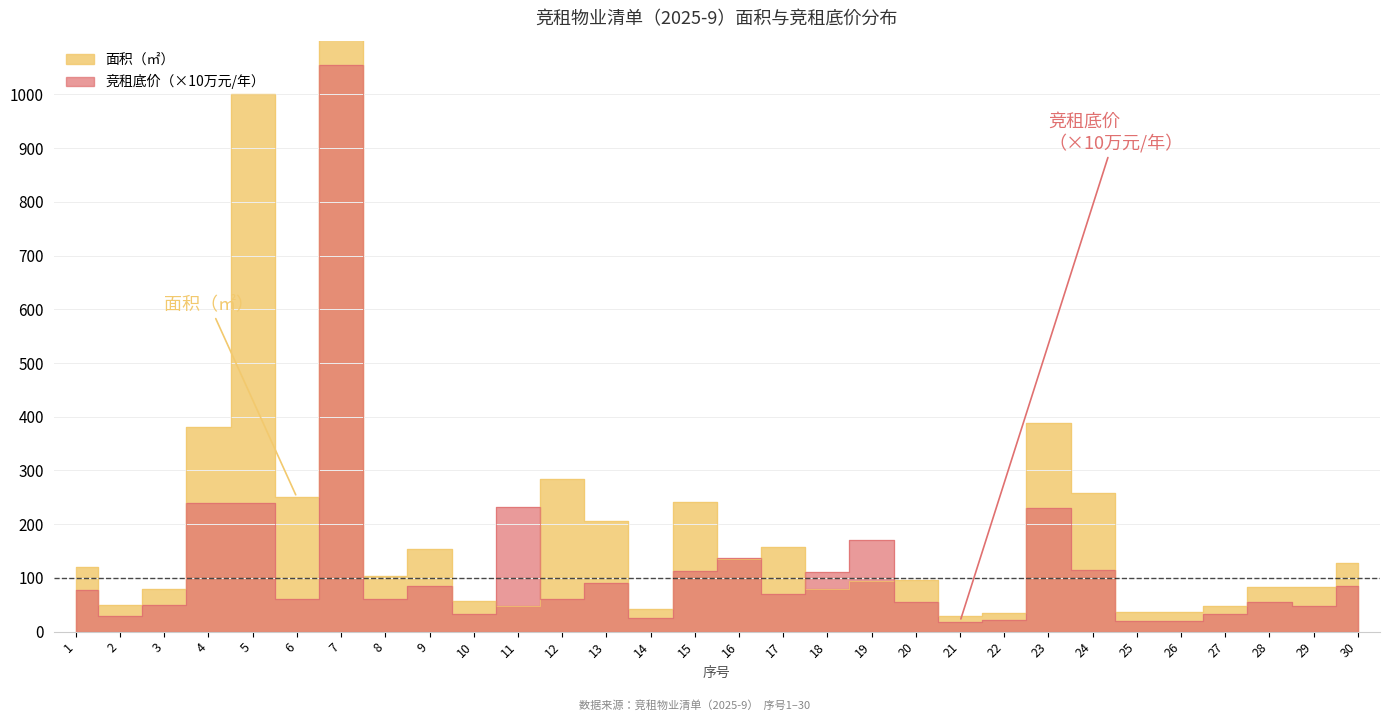

At which label does 面积（㎡） reach its minimum?

21